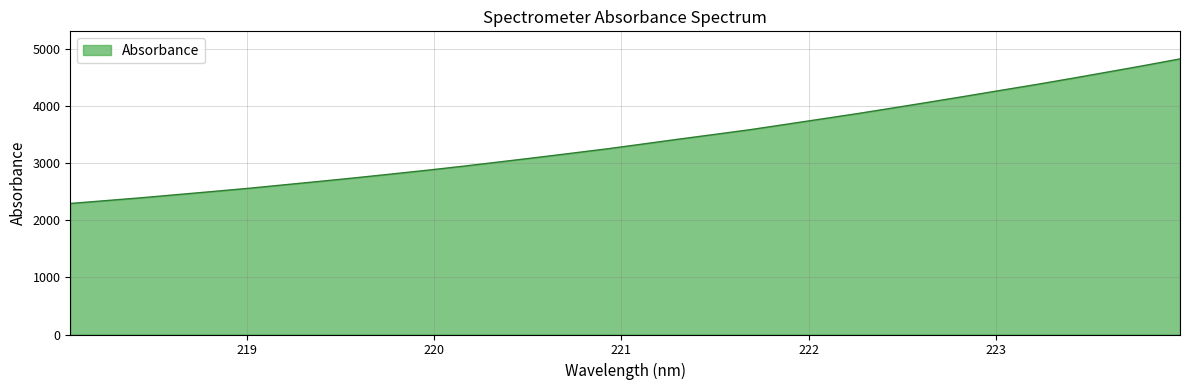

What is the sum of all values?

108497.8